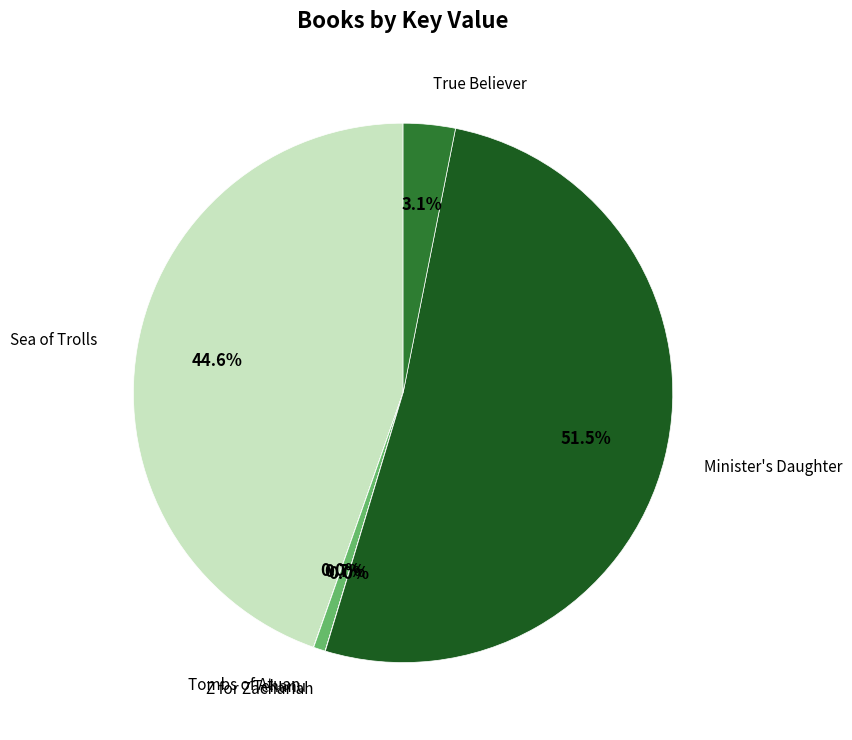

Does Tehanu account for over 50% of the chart?

No